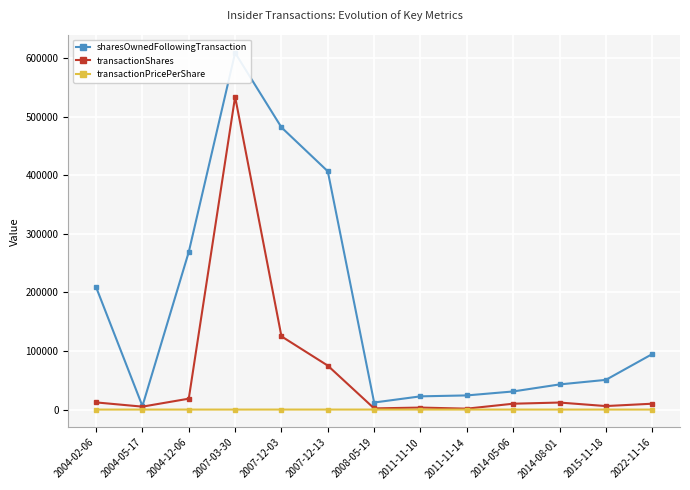

True or false: transactionPricePerShare and sharesOwnedFollowingTransaction intersect in this chart.

False